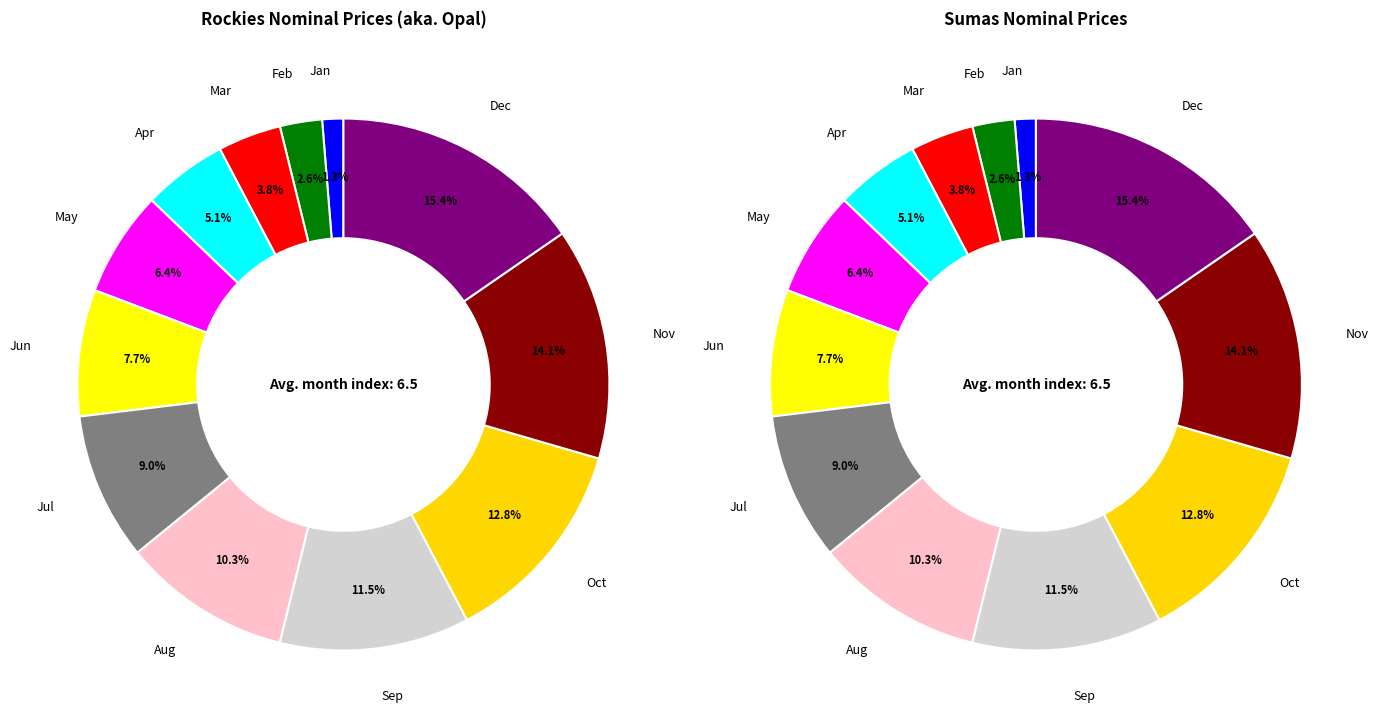

Which series changed the most between Aug and Oct?

Rockies Nominal Prices (aka. Opal)